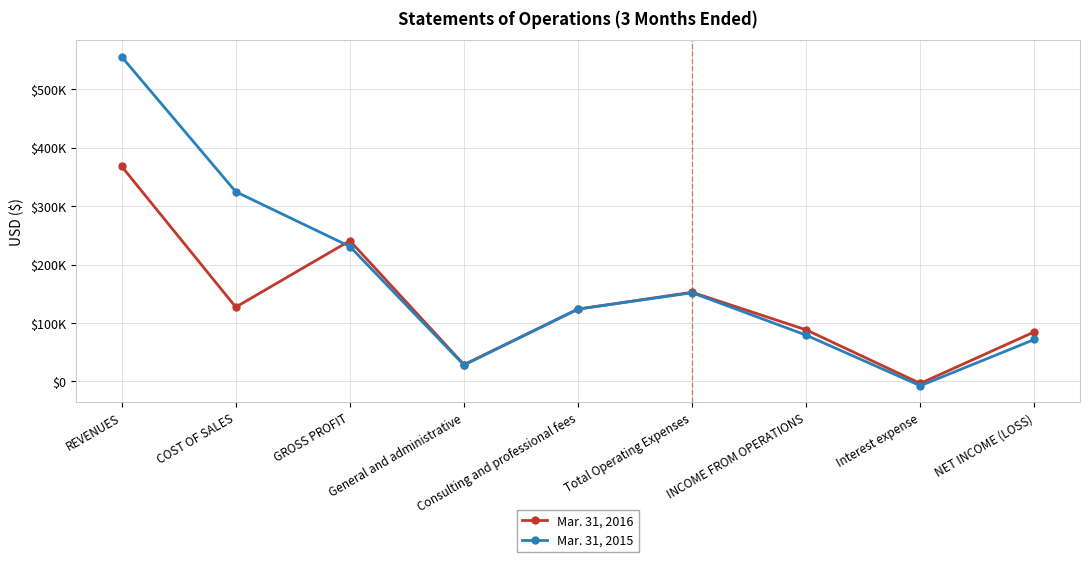

Where does the Mar. 31, 2015 series first go above 123710?

REVENUES